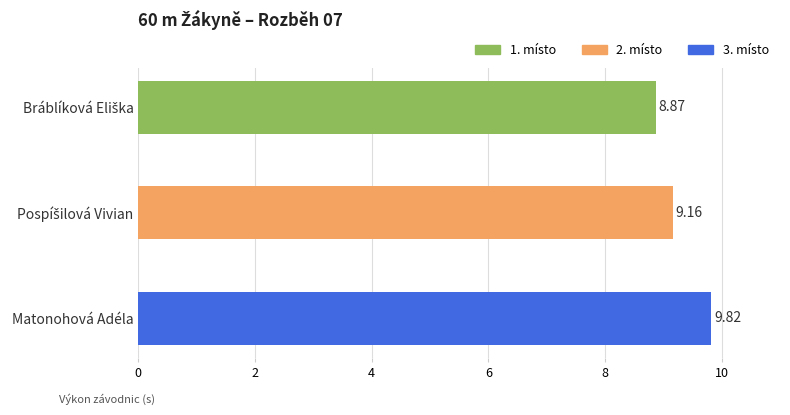

What is the smallest value displayed?

8.9